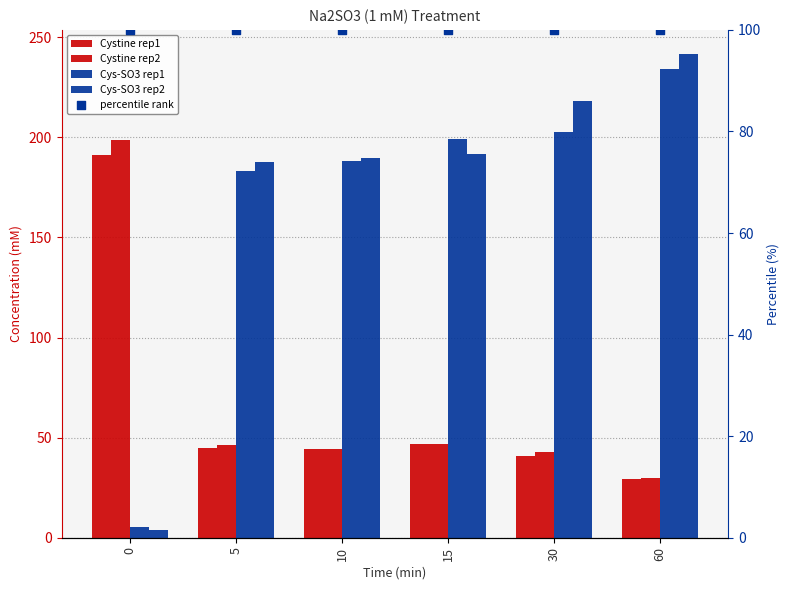

Is the value of percentile rank at 5 greater than the value of Cystine rep2 at 60?

Yes